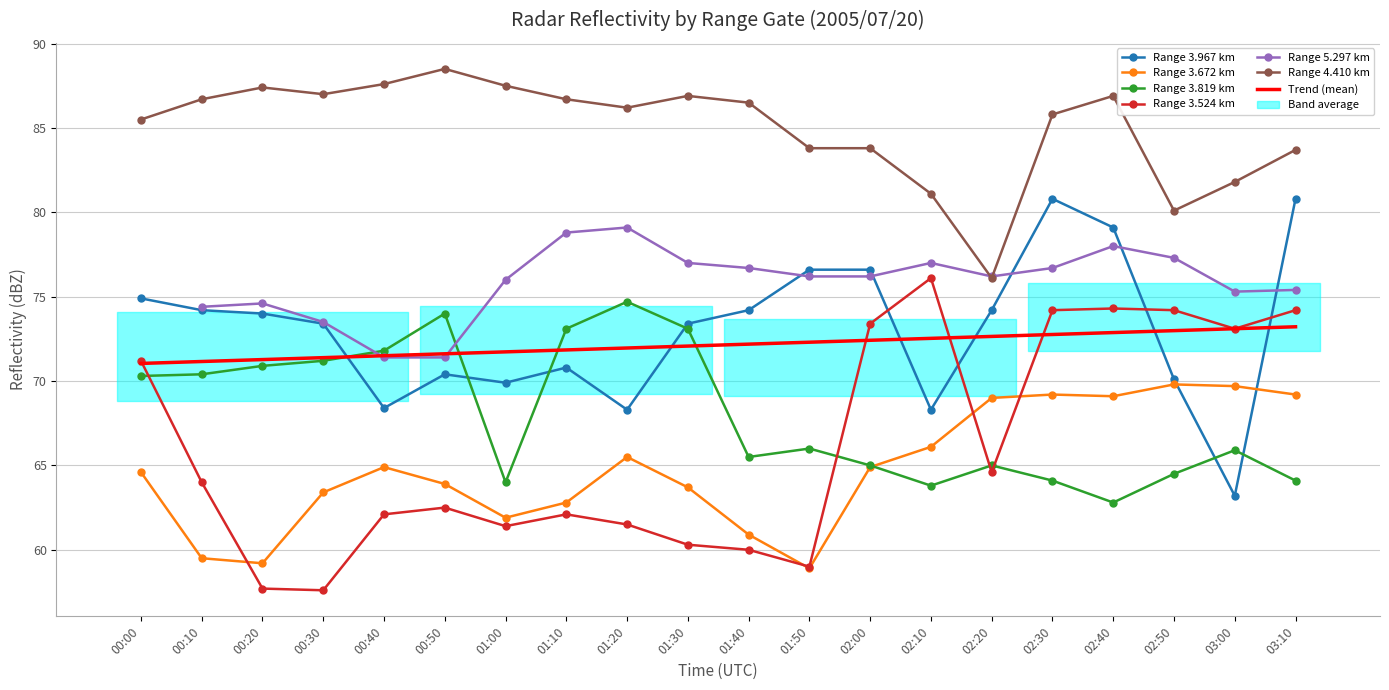

What is the difference between the second highest and minimum values in the 3.672 series?

10.8